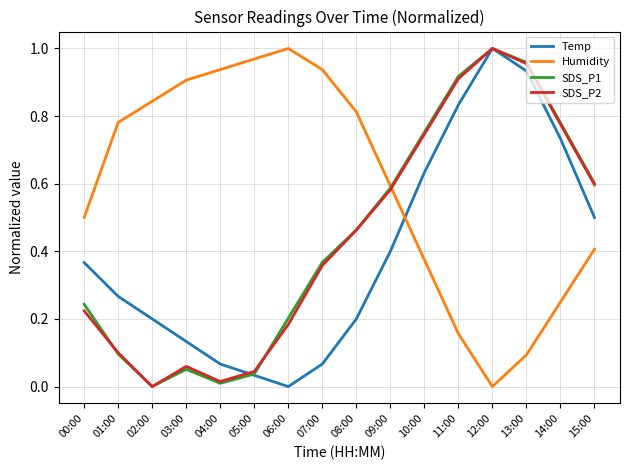

Is the value of Humidity at 13:00 greater than the value of Temp at 04:00?

Yes